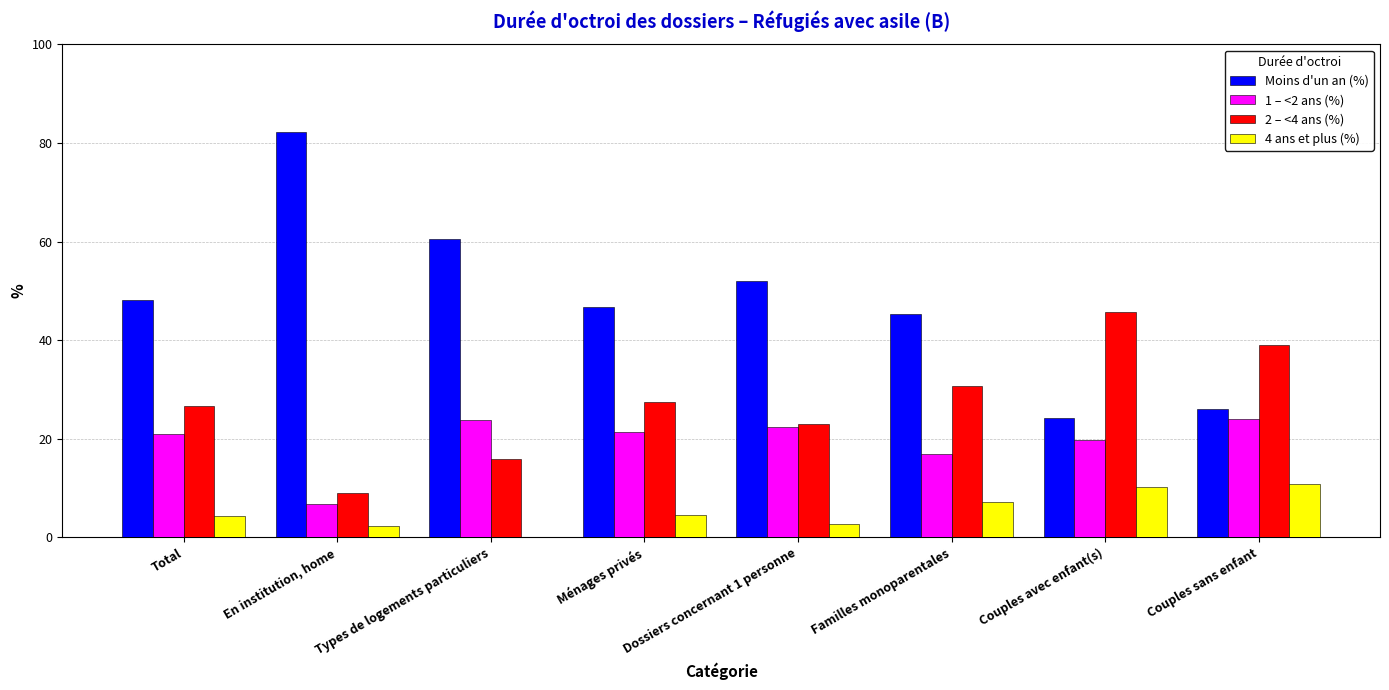

Which series has the largest total across all categories?

Moins d'un an (%)